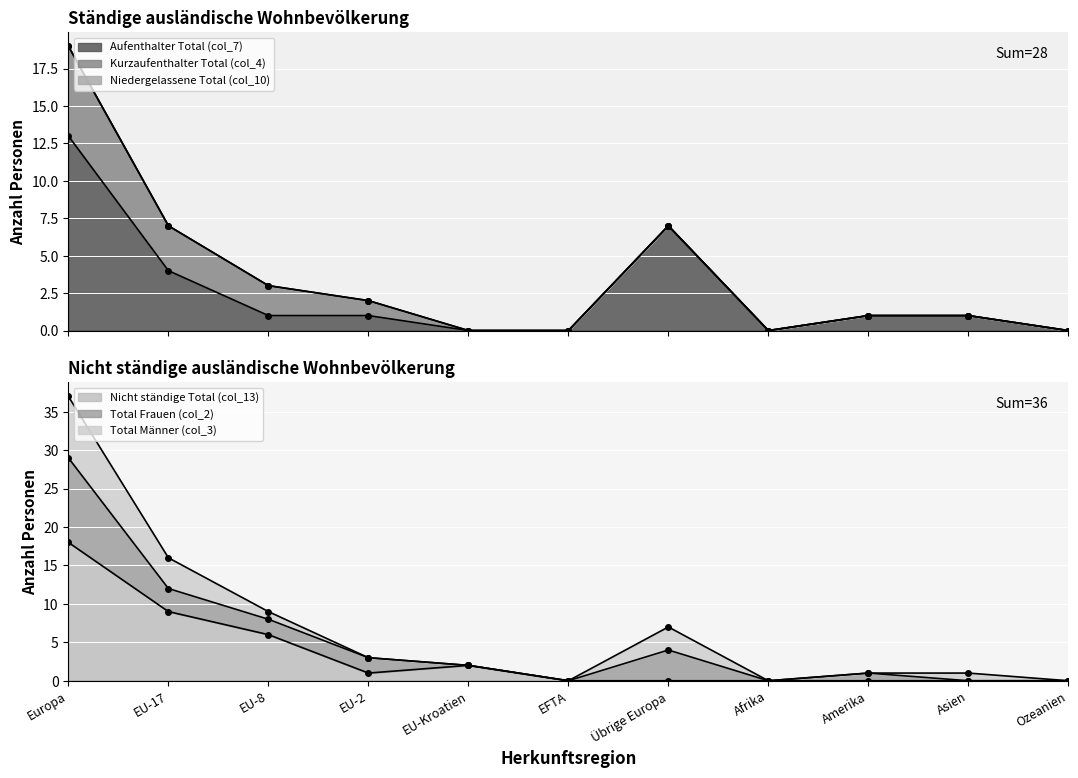

Which category has the lowest value in the Total Frauen (col_2) series?

EU-Kroatien